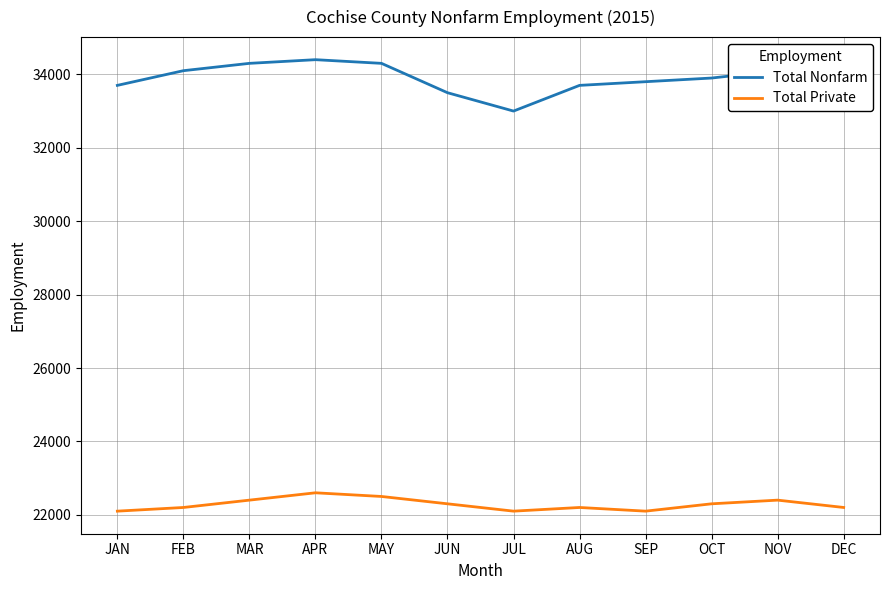

Which series has the largest total across all categories?

Total Nonfarm